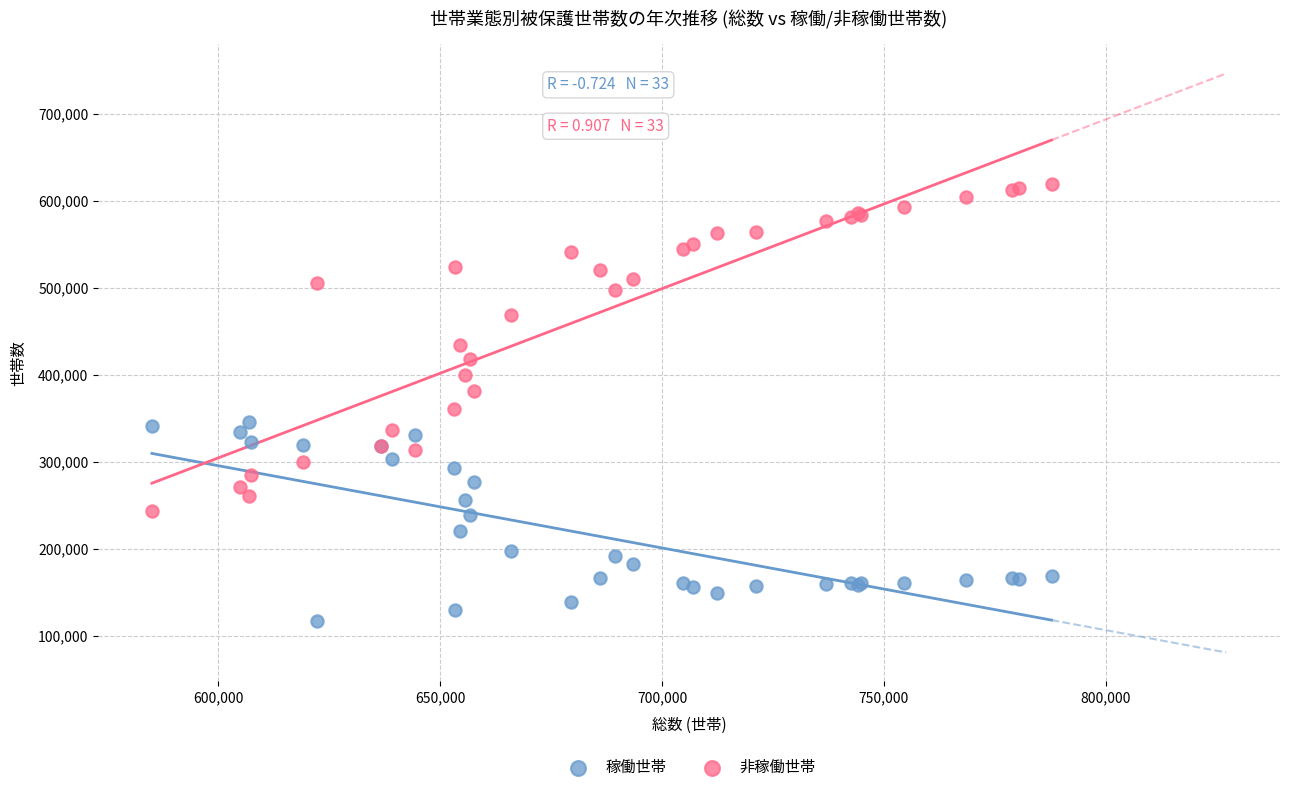

What are all the series names shown in the legend?

稼働世帯, 非稼働世帯